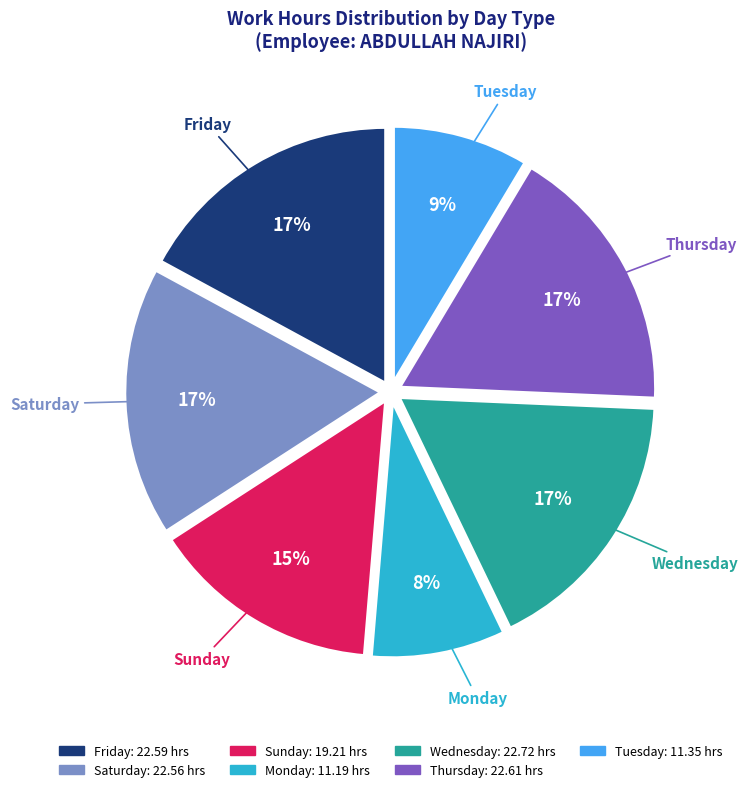

Is the sum of Saturday and Sunday greater than half?

No